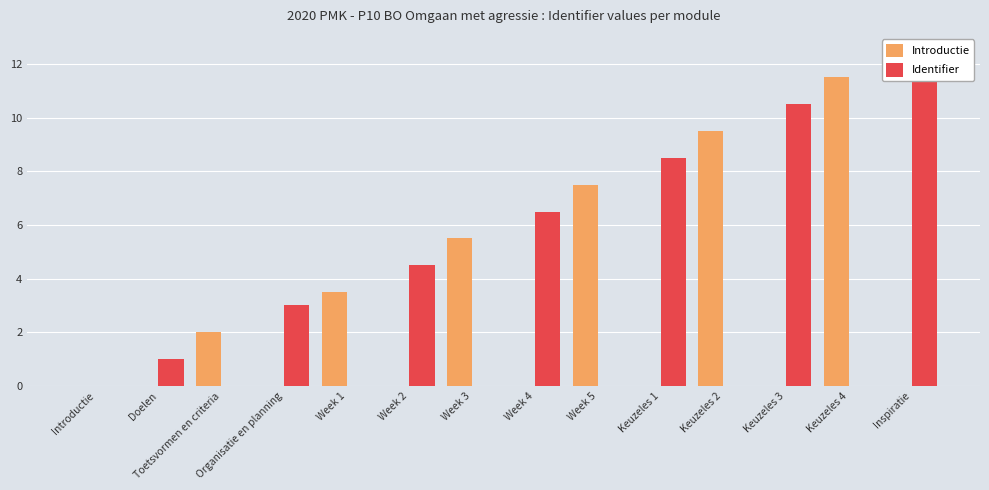

Does the chart contain any negative values?

No